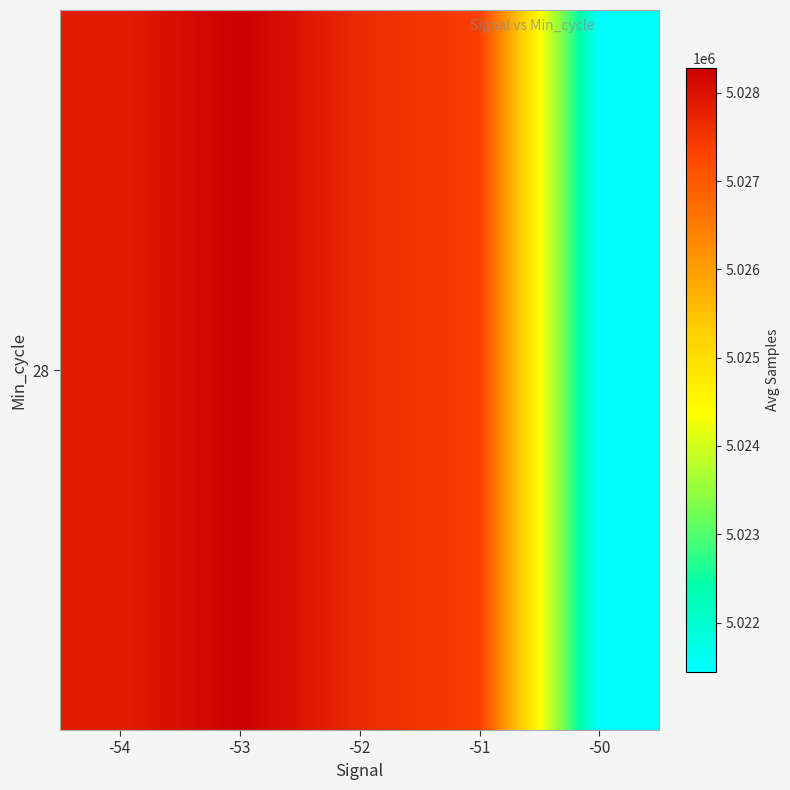

What is the average value?

5026523.2